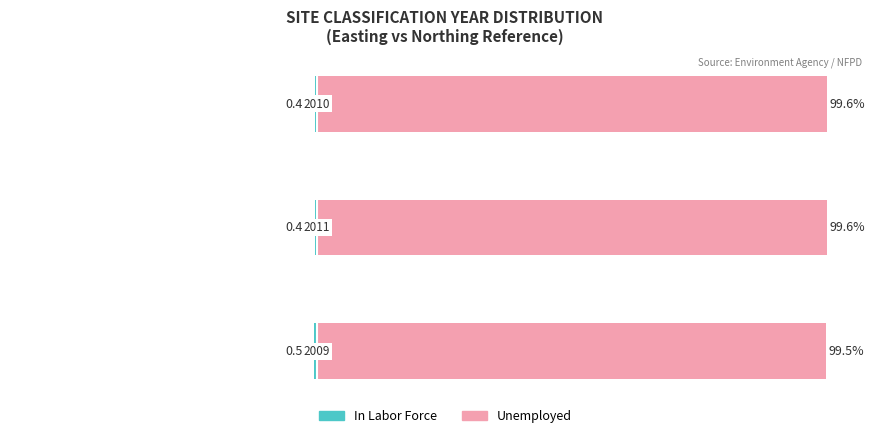

Is it true that Unemployed equals 45.2 at −40?

False